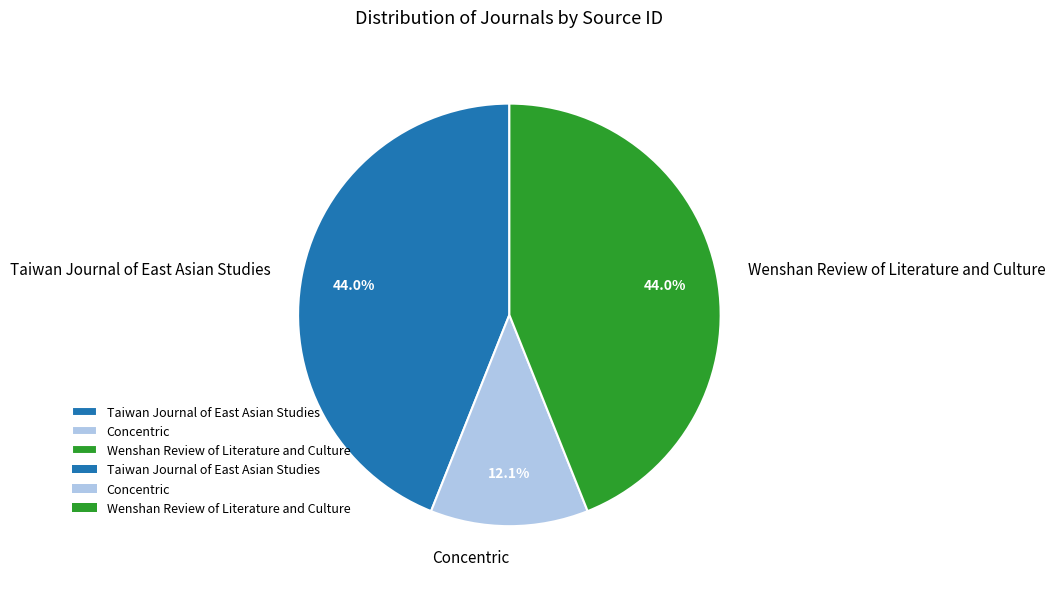

Is it true that Wenshan Review of Literature and Culture is 44% of the pie?

True